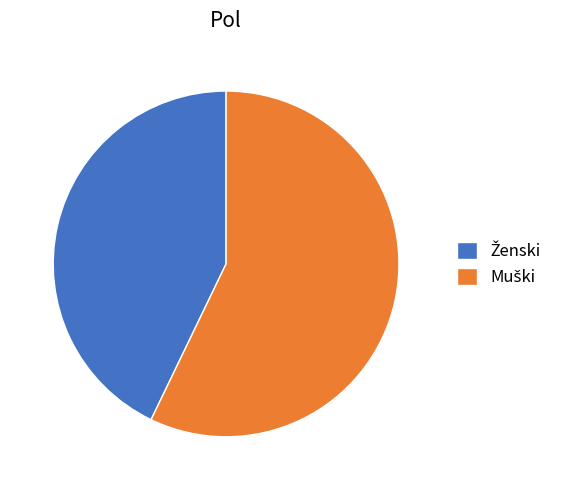

Is there any slice that represents more than half of the pie?

Yes